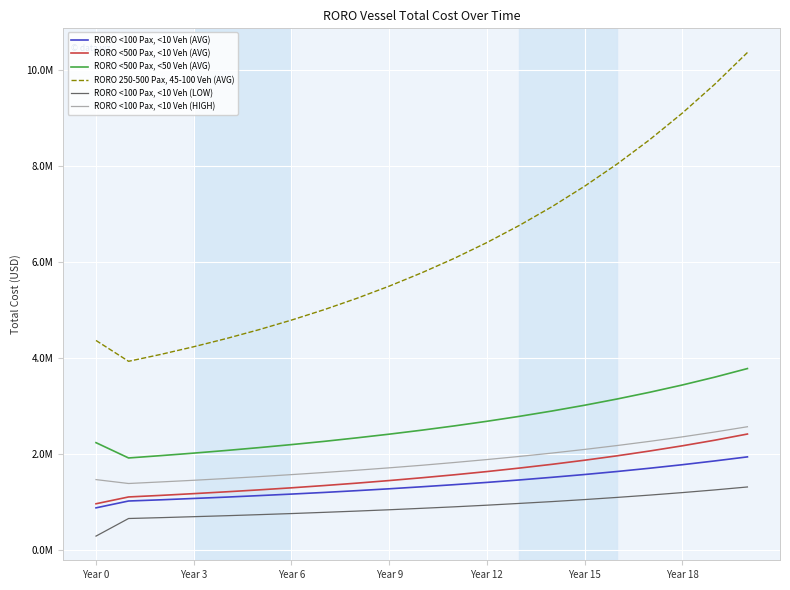

True or false: RORO <100 Pax, <10 Veh (LOW) and RORO 250-500 Pax, 45-100 Veh (AVG) cross at least once.

False